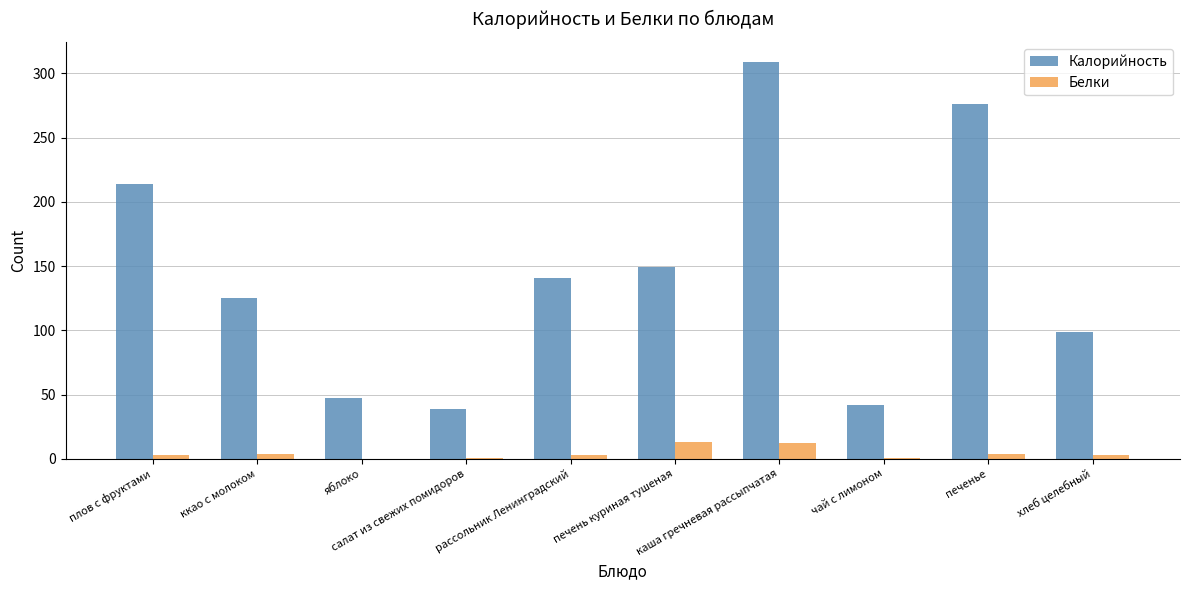

What is the maximum value shown in the chart?

309